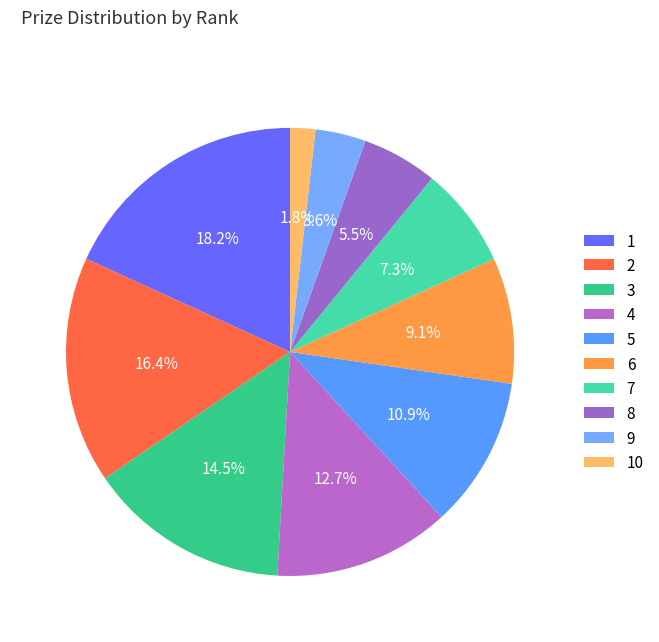

How many slices are in this pie chart?

10